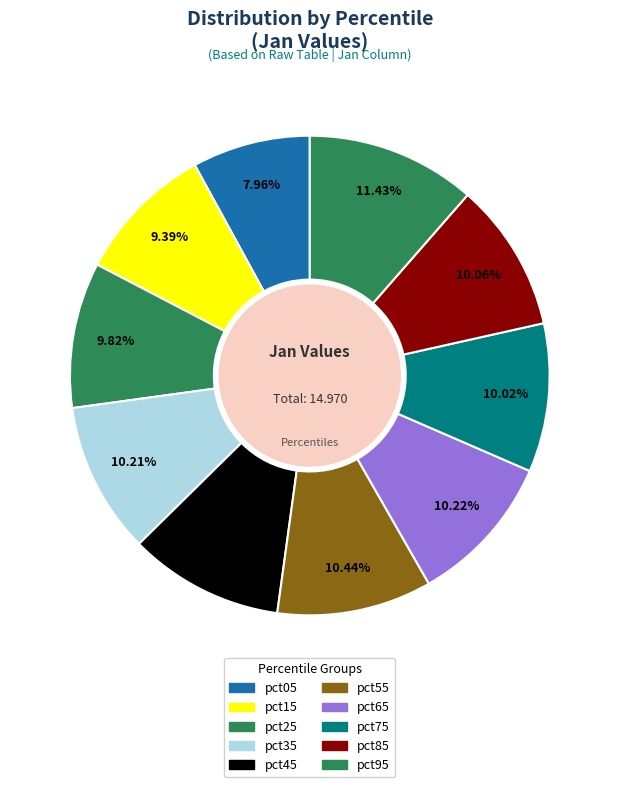

Combined, what portion of the pie is pct25 and pct85?

19.9%